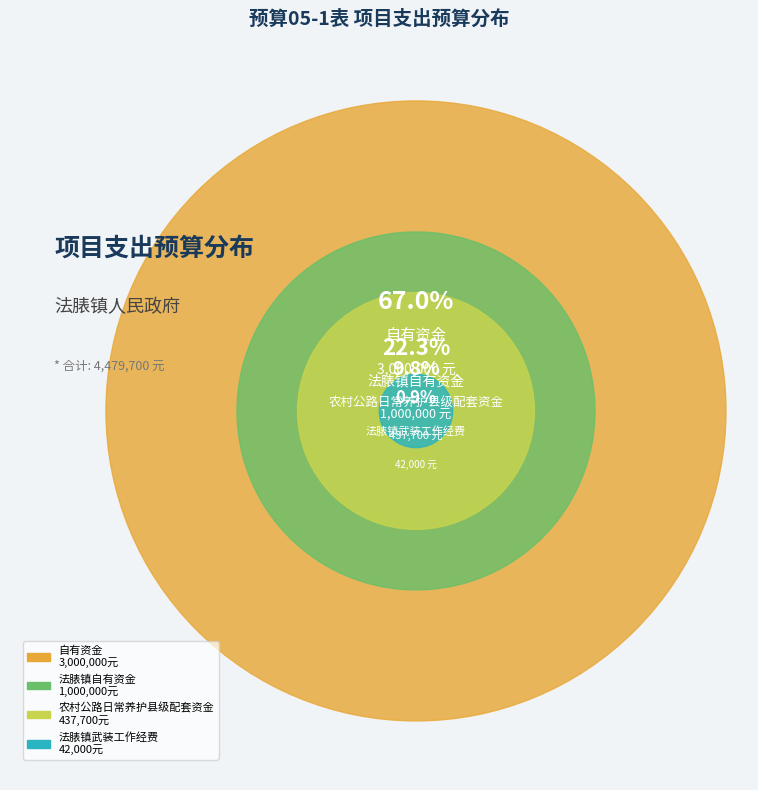

To the nearest percent, what is the difference between the 法脿镇自有资金 and 法脿镇武装工作经费 slice percentages?

21%